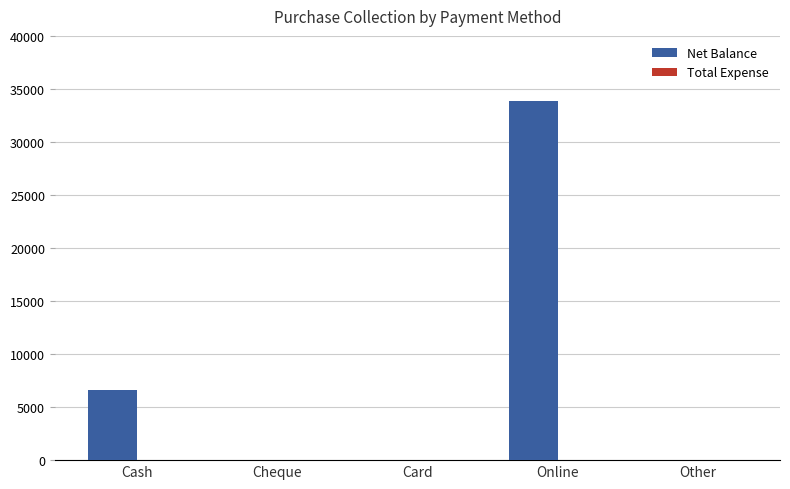

At which category does the chart reach its peak across all series?

Online